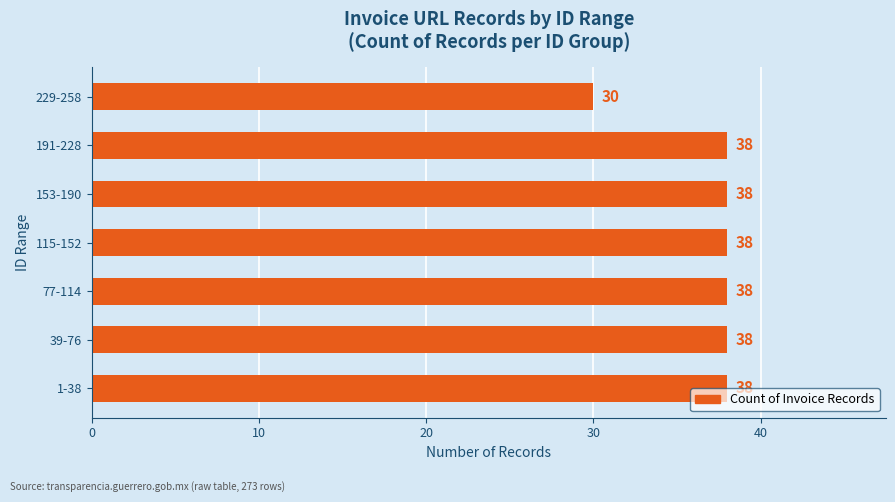

The value at 191-228 is 58. True or false?

False